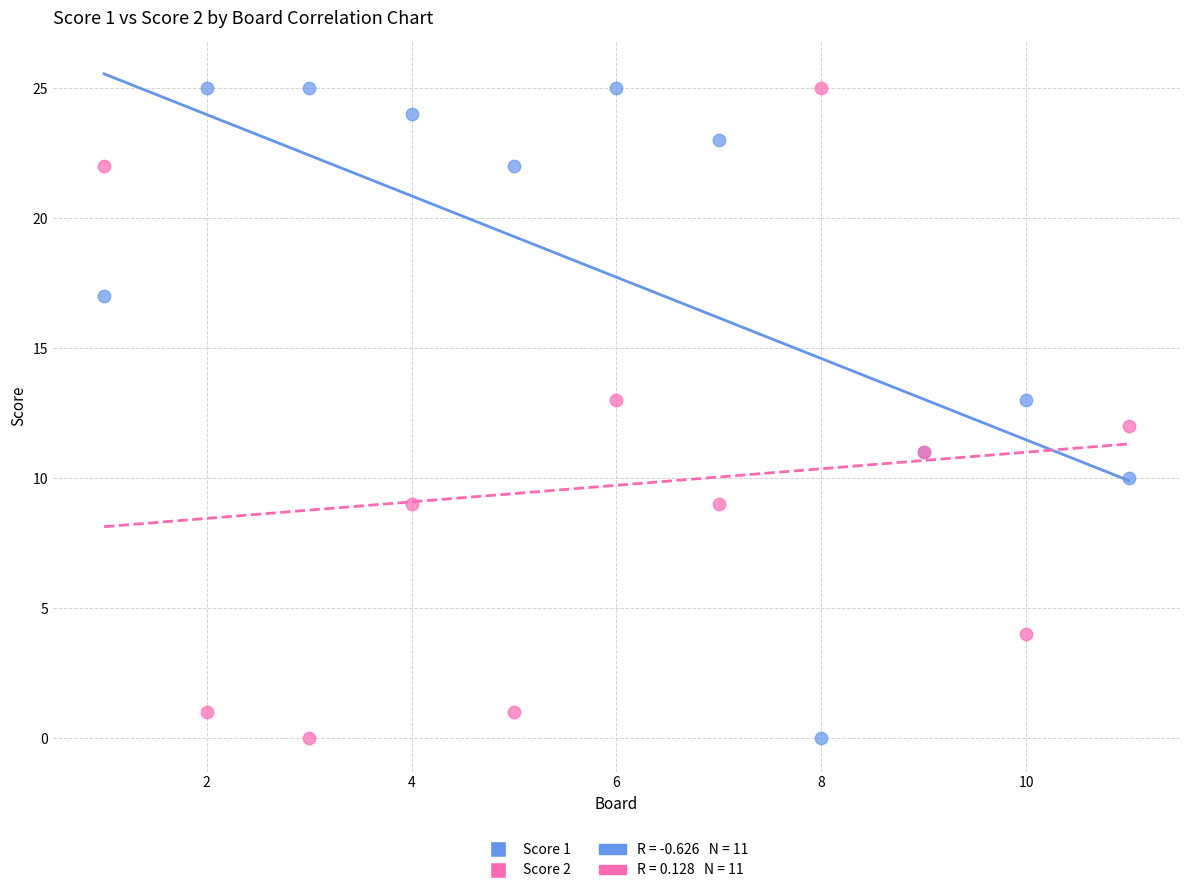

What is the X range (max minus min) for the scatter plot?

10